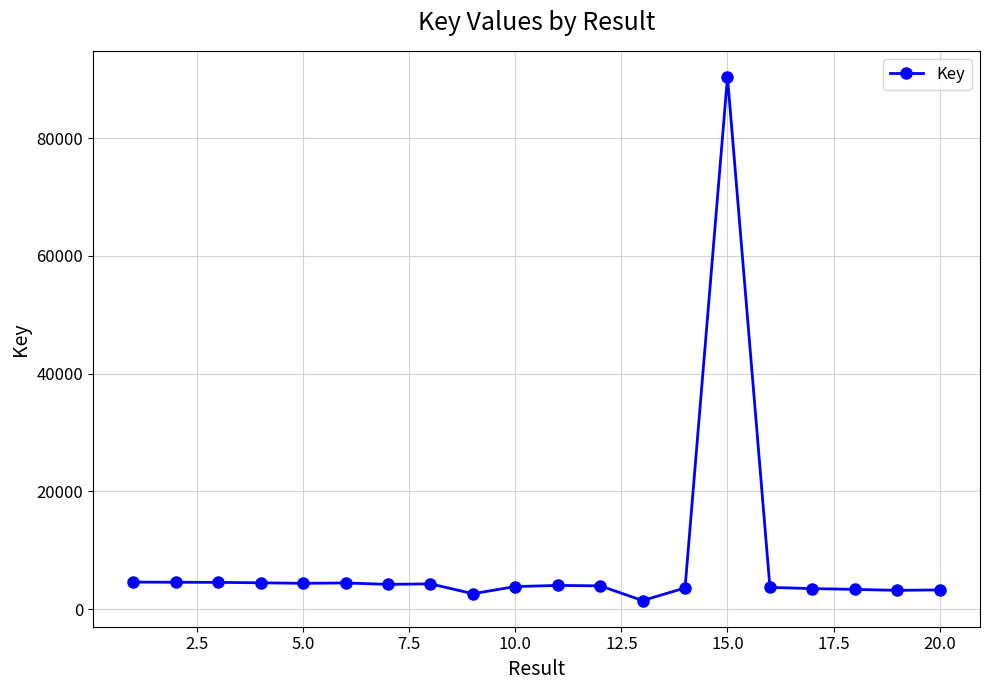

What is the value of the 18th point from the left?

3335